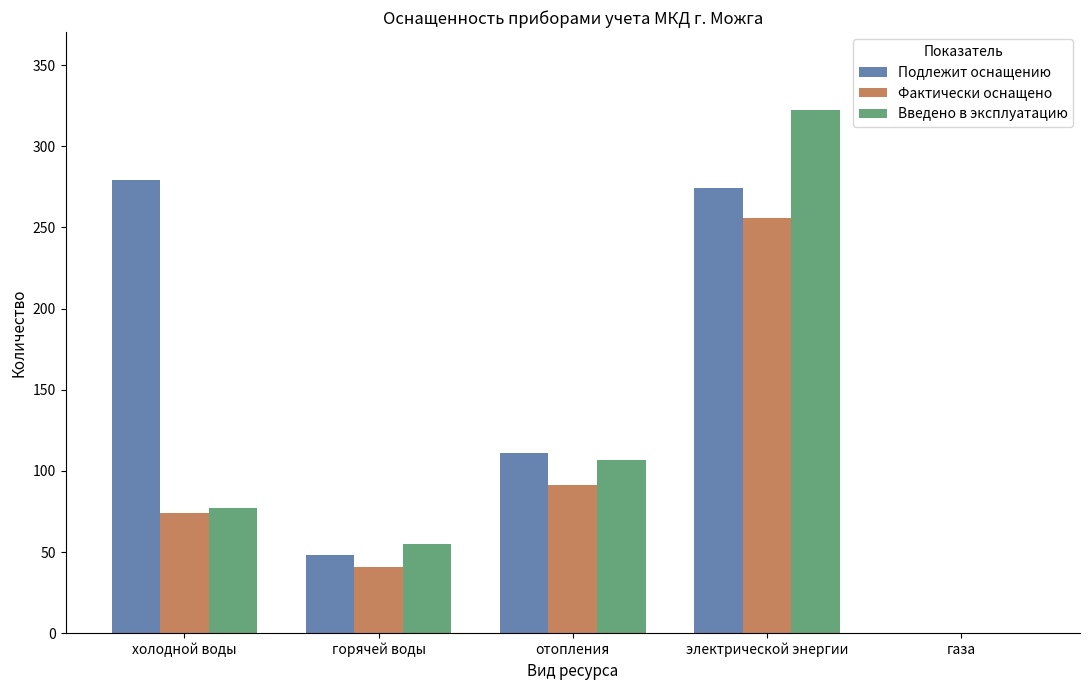

How many positive values does the Введено в эксплуатацию series have?

4